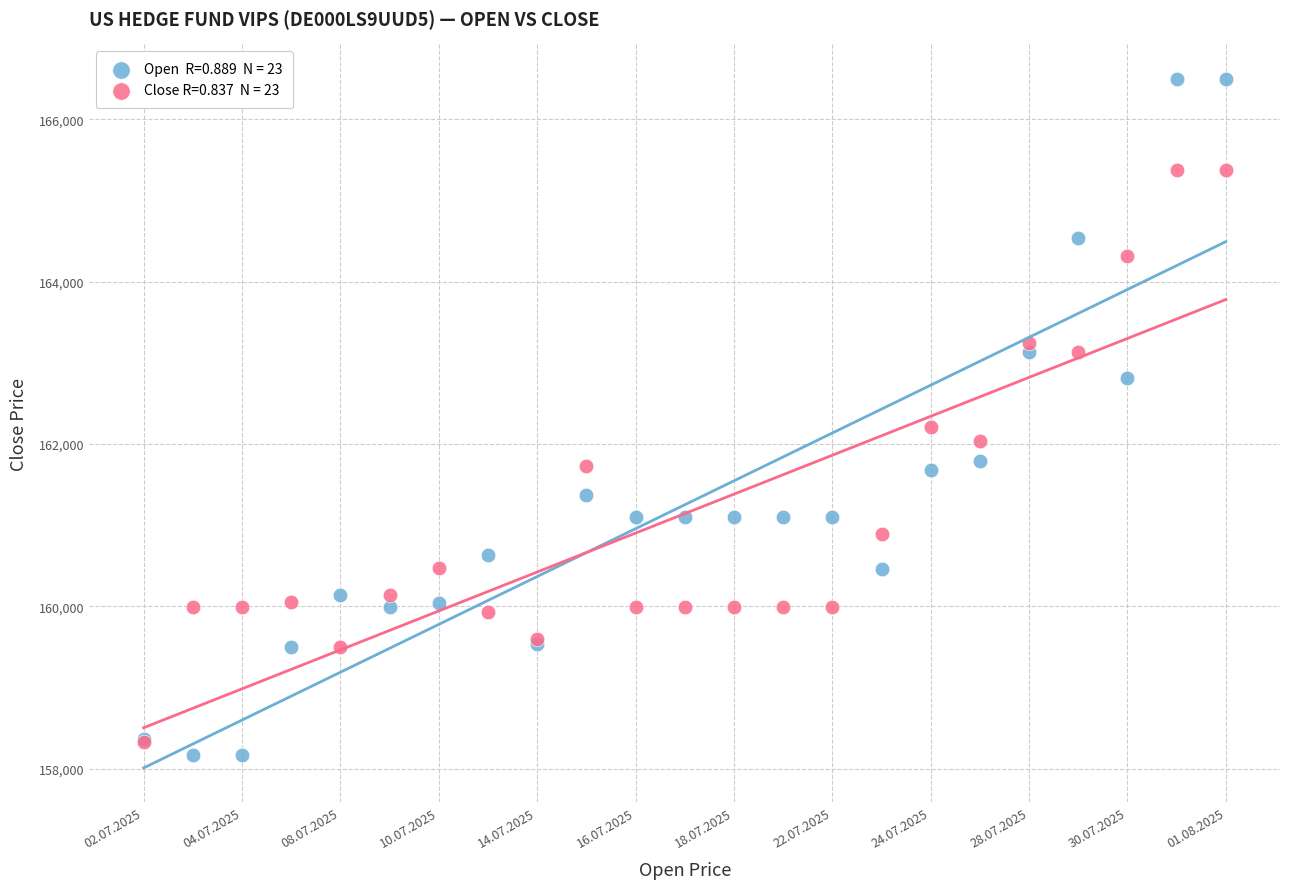

Across all series, what Y value is closest to 162332?

162214